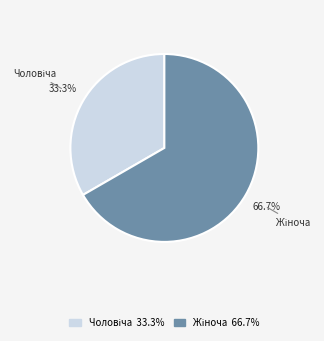

Does any single category account for the majority?

Yes